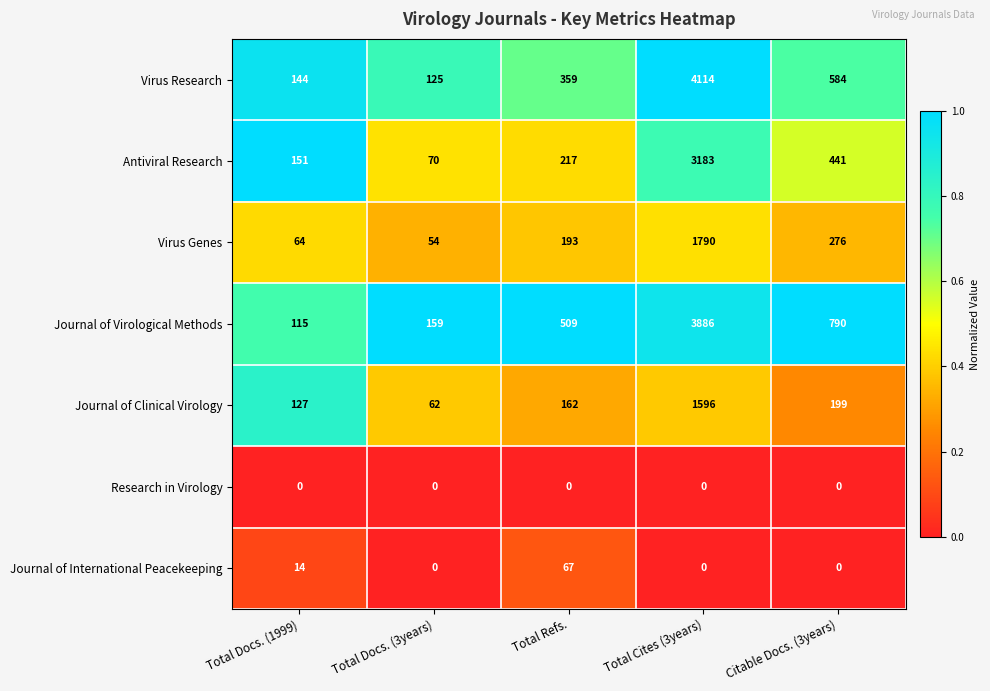

At which label does Journal of Clinical Virology reach its peak?

Total Cites (3years)